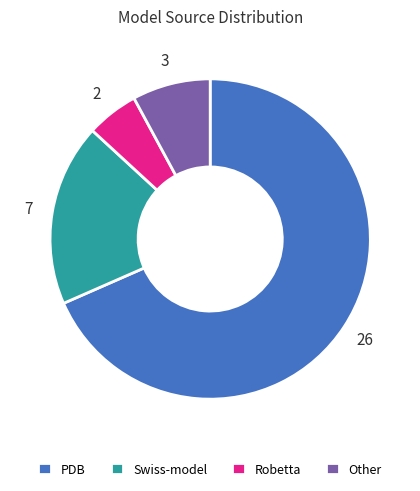

How many slices are in this pie chart?

4